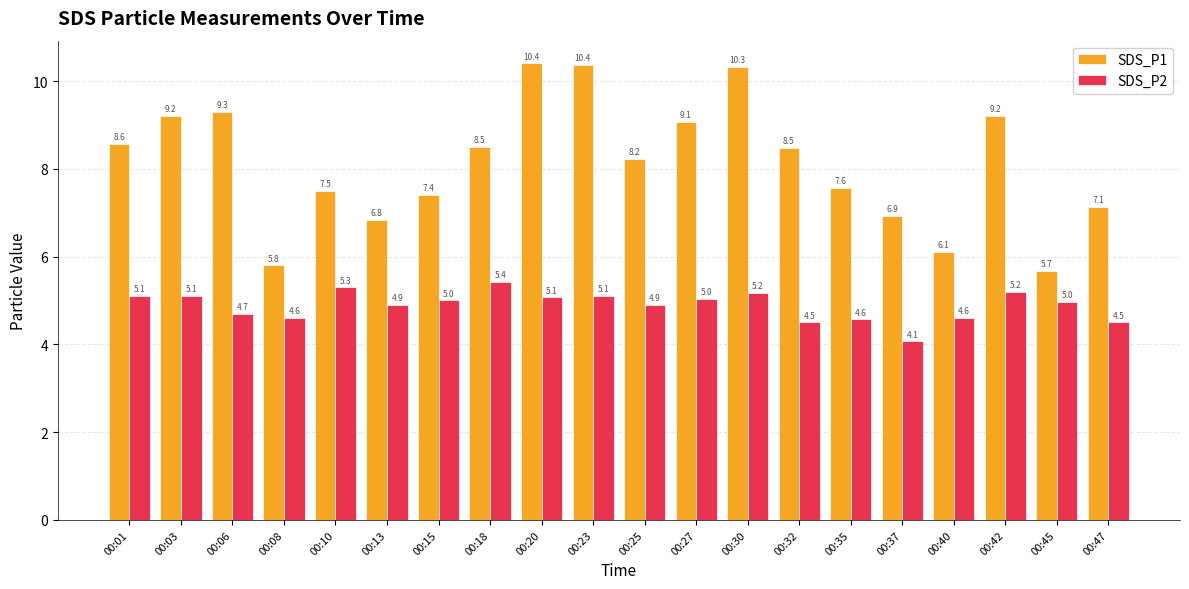

Is the value of SDS_P1 at 00:15 greater than the value of SDS_P2 at 00:08?

Yes